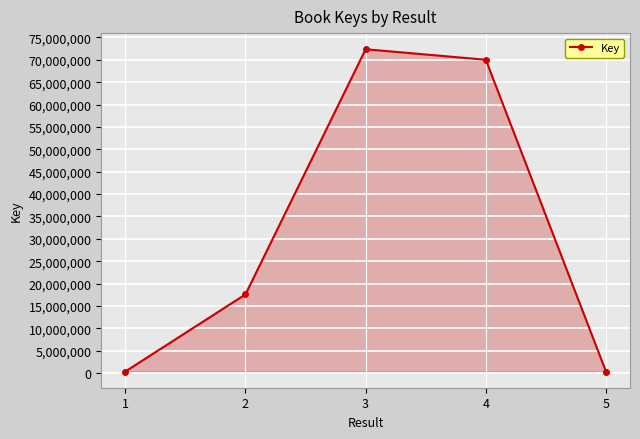

Approximately how many times larger is the value at 2 compared to 4?

0.3